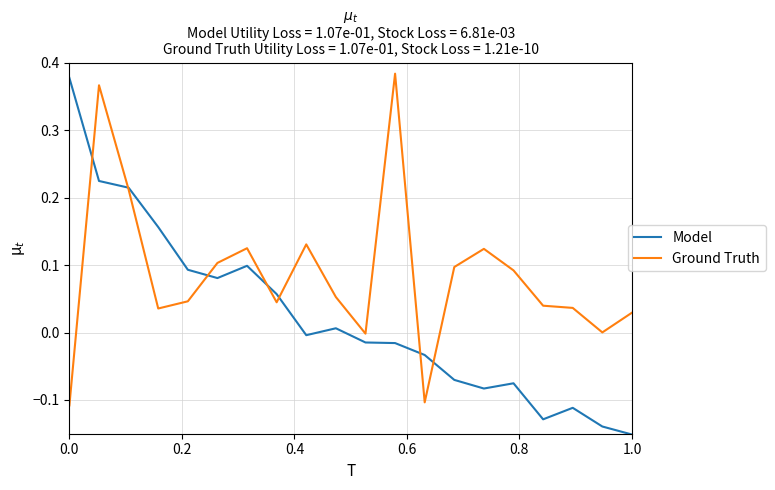

Rank the series by their average value, from highest to lowest.

Ground Truth, Model